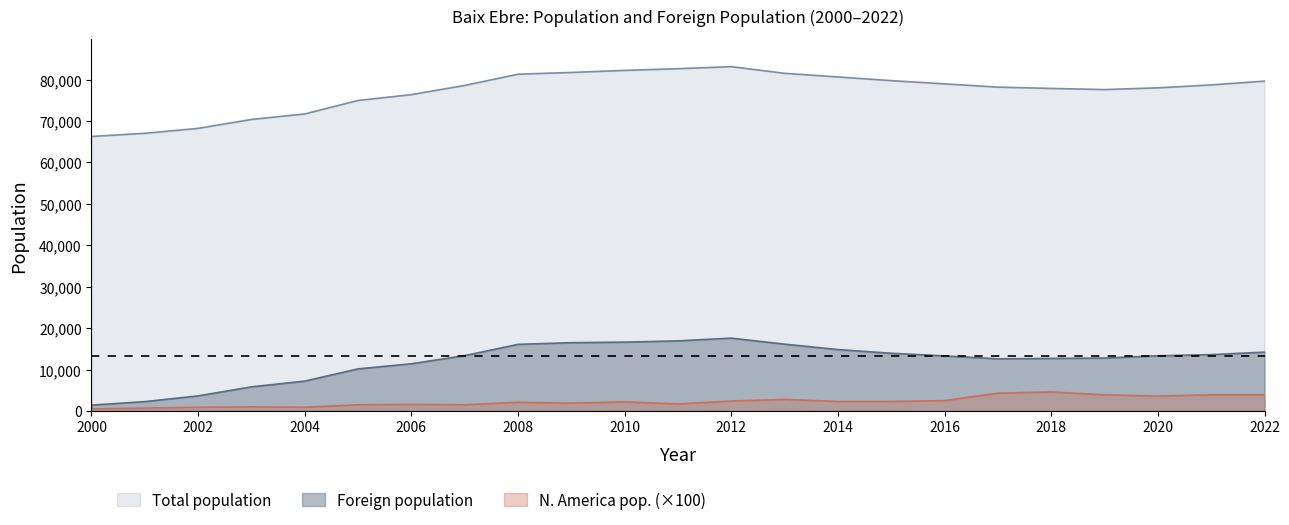

How many data points does each series have?

23